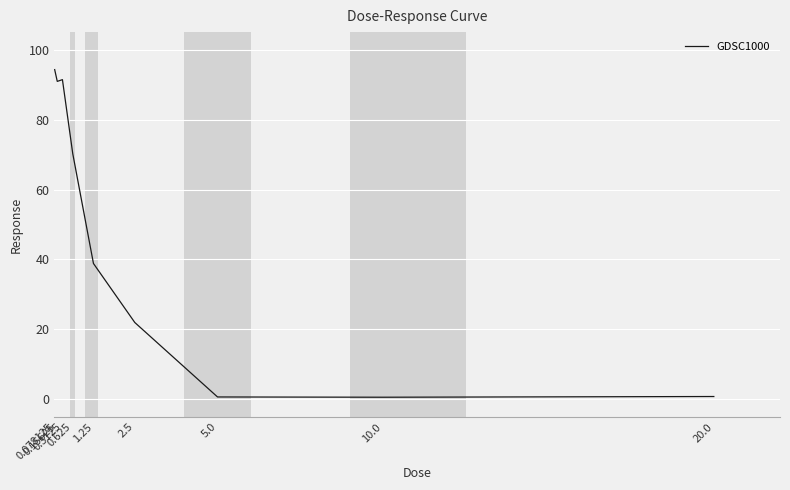

How many series are shown in this chart?

1